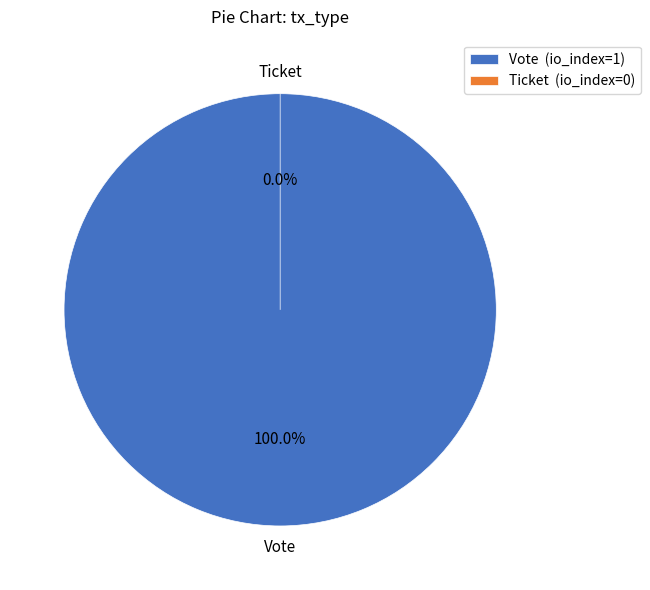

Does Vote represent more than half of the total?

Yes